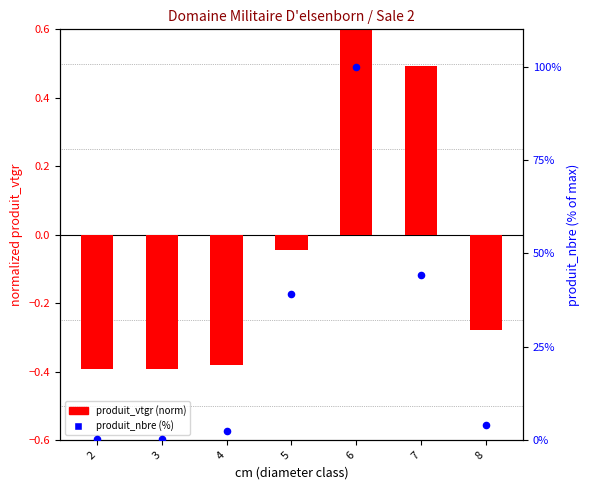

What are all the series names shown in the legend?

produit_vtgr (normalized), produit_nbre (%)